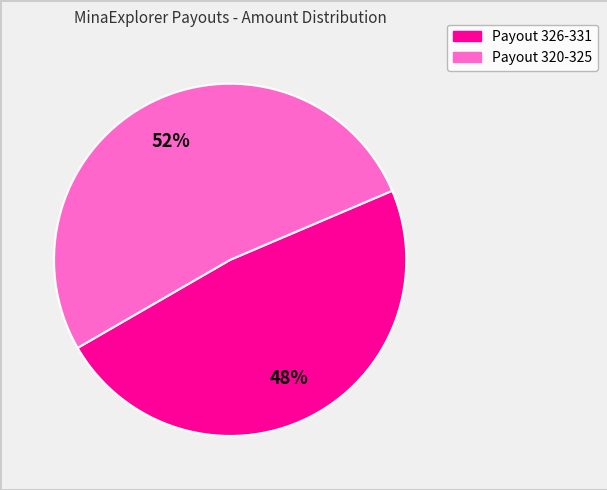

Count the number of slices in the pie.

2